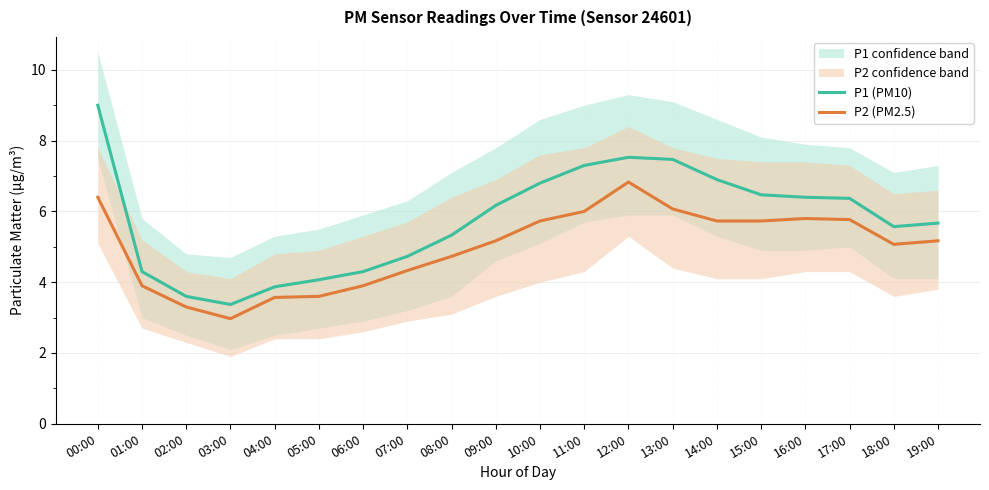

In P1 (PM10), how many points are higher than both neighbors (excluding endpoints)?

1